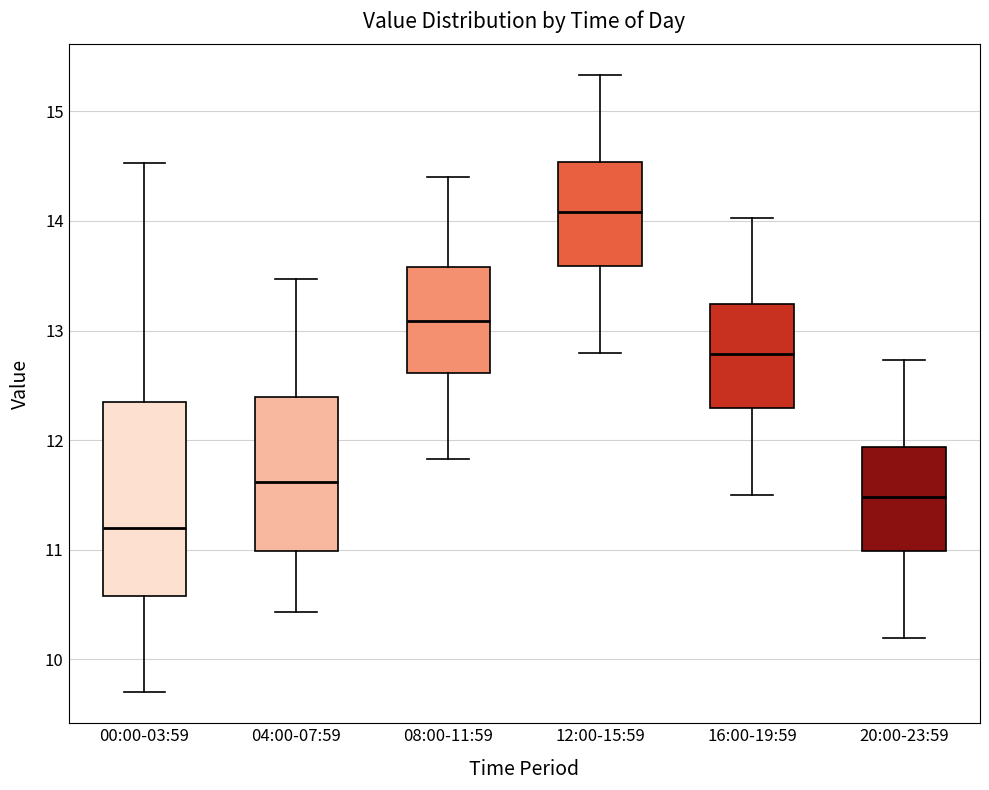

Where does the lower whisker of the box for 04:00-07:59 end on the y-axis? The values are not printed on the chart, so give them approximately, as read against the axis.

10.4